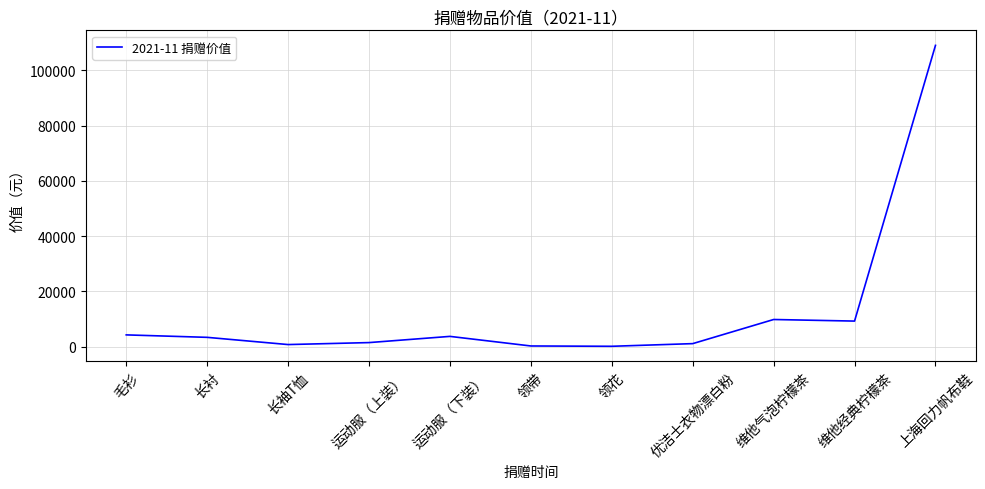

What is the change in value from 维他气泡柠檬茶 to 上海回力帆布鞋?

+99290.3